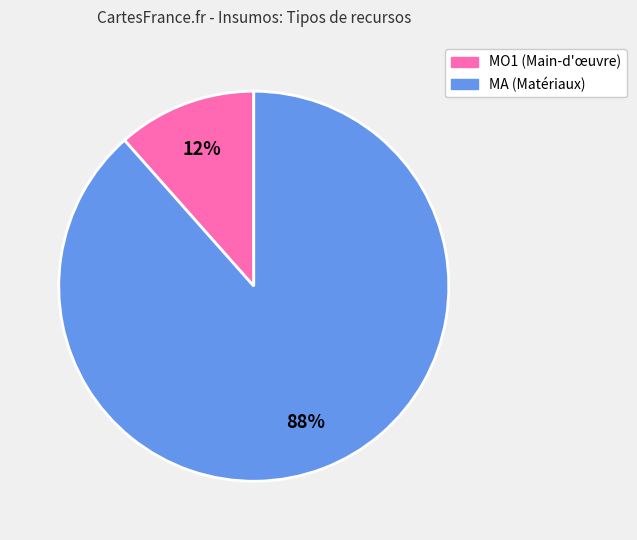

Do MA and MO1 together represent more than half of the pie?

Yes